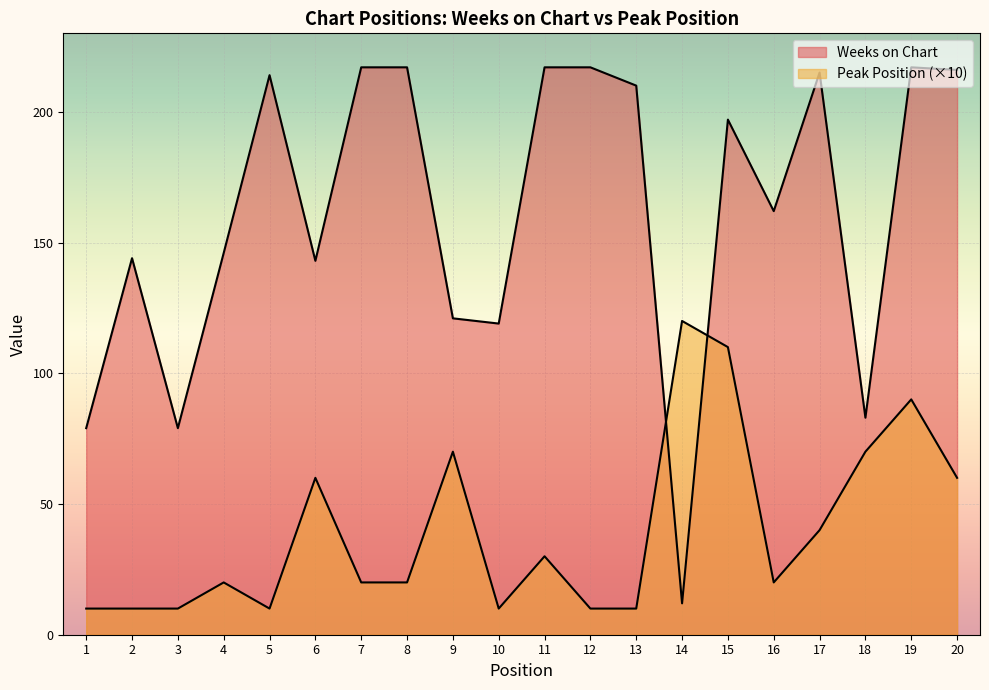

What is the lowest value of the Weeks on Chart series?

12